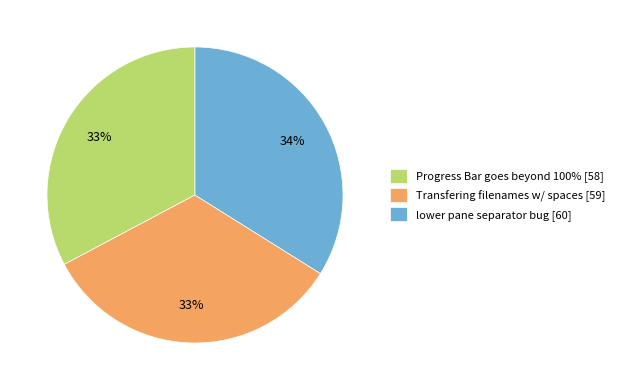

Does Progress Bar goes beyond 100% account for over 50% of the chart?

No